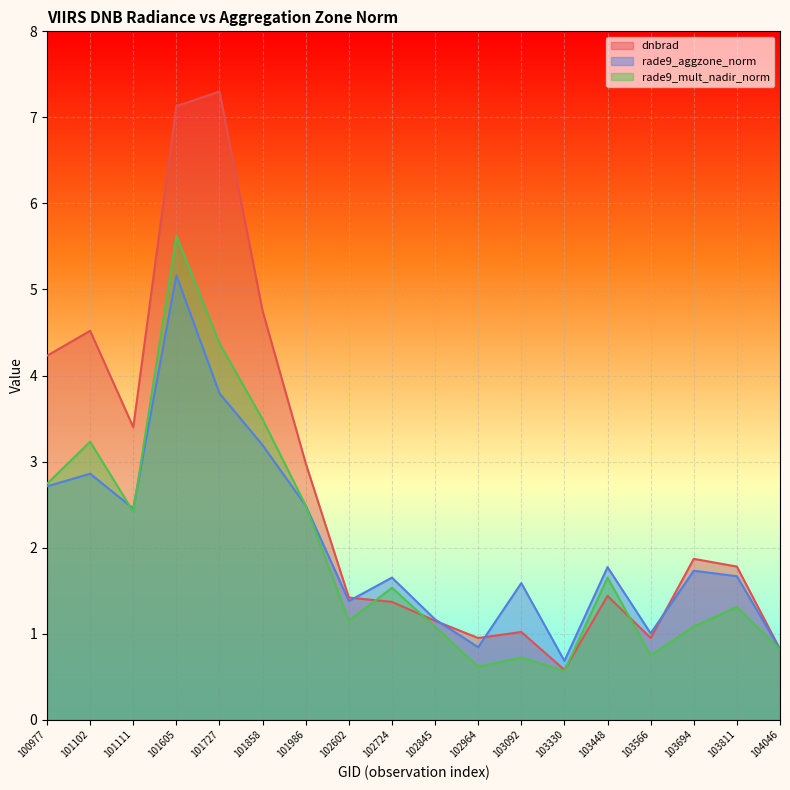

Which series changed the most between 101858 and 102724?

dnbrad